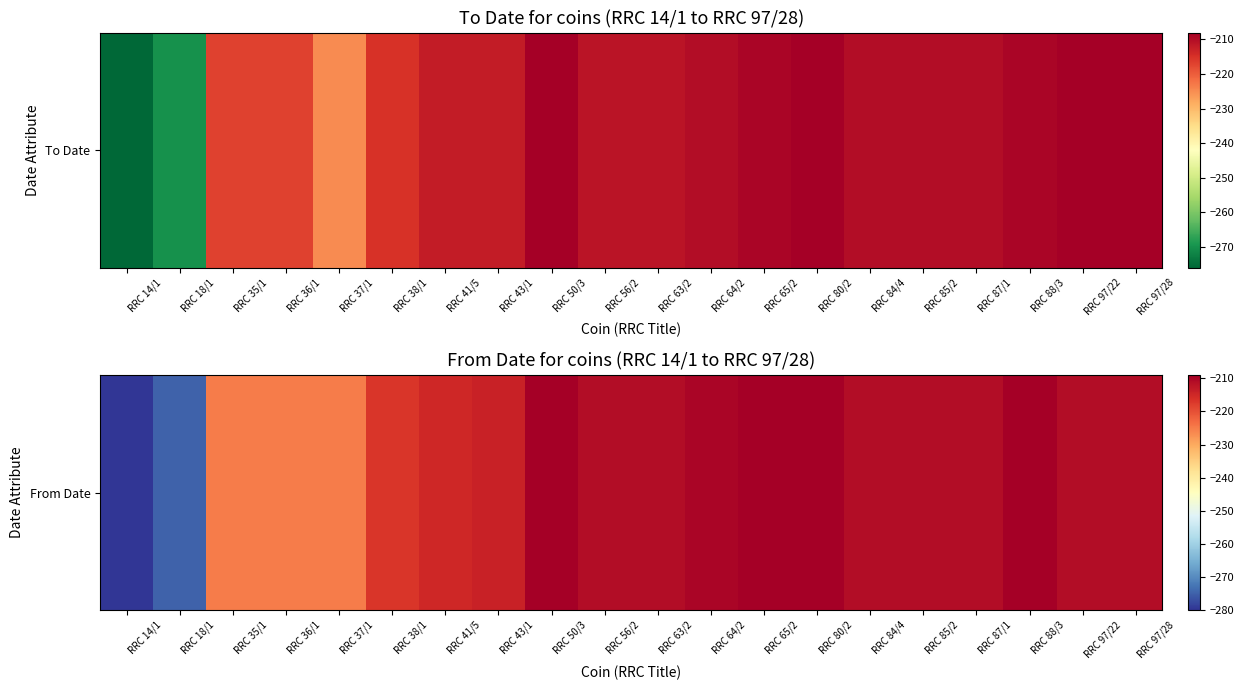

How many data points are above -211?

5